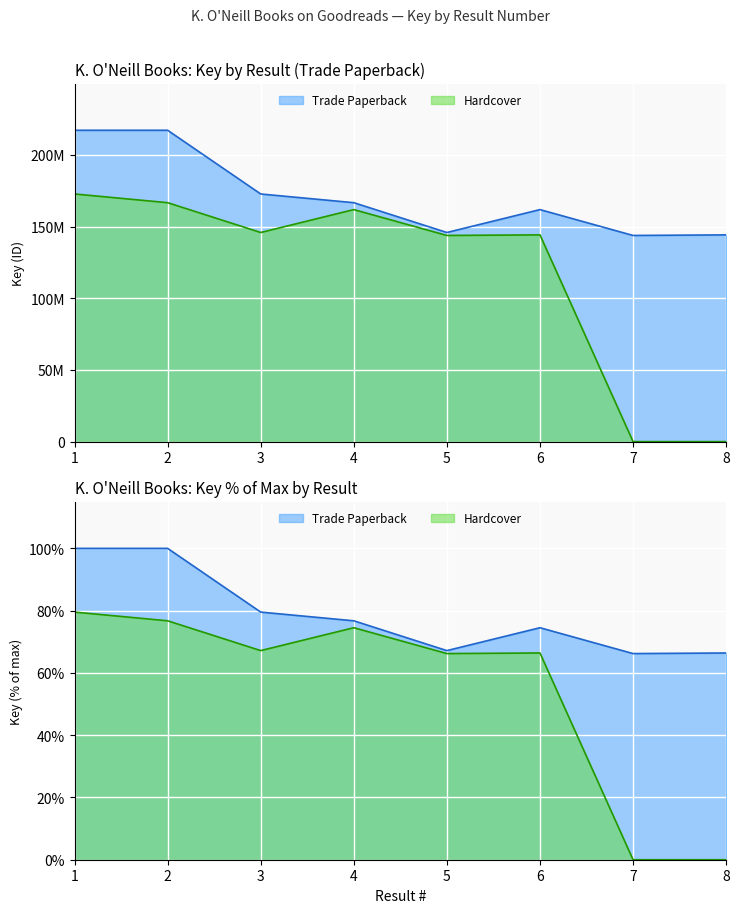

True or false: Trade Paperback and Hardcover intersect in this chart.

False